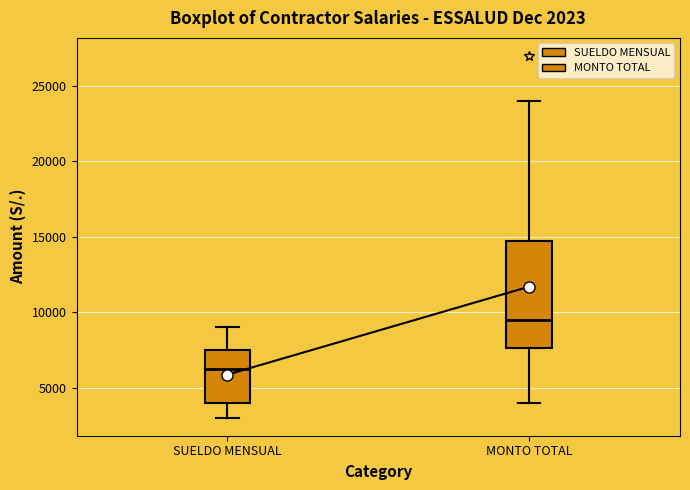

Which box is the tallest, from its lower edge to its upper edge?

MONTO TOTAL